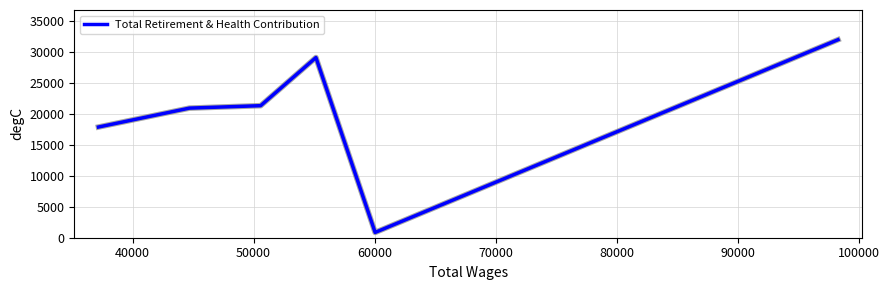

What is the sum of all values?

122298